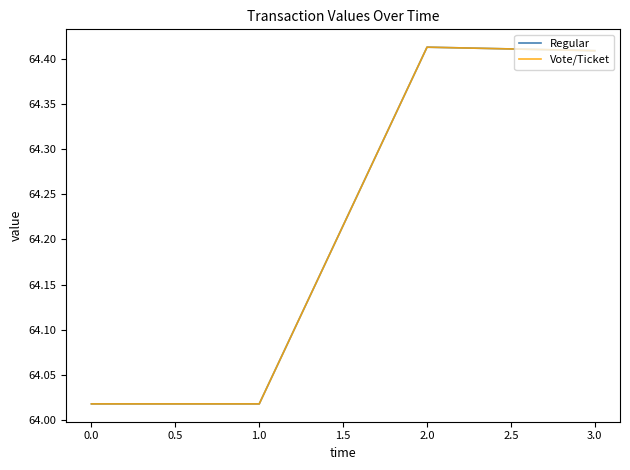

Does the chart display data point markers on the line(s)?

No